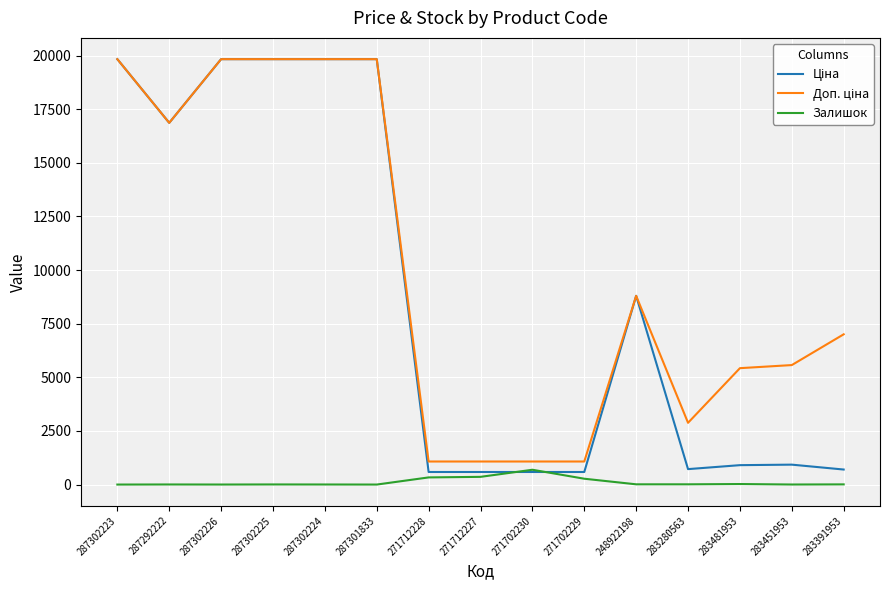

What is the difference between the highest and lowest values at 287302223?

19831.1